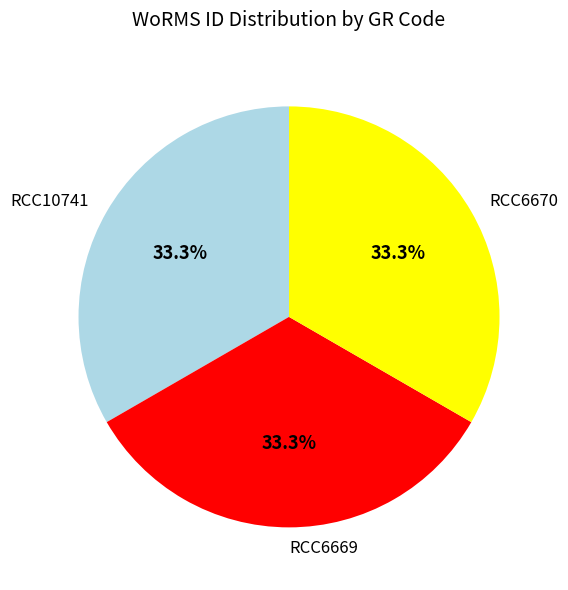

What percentage is the RCC6670 slice, to the nearest percent?

33%